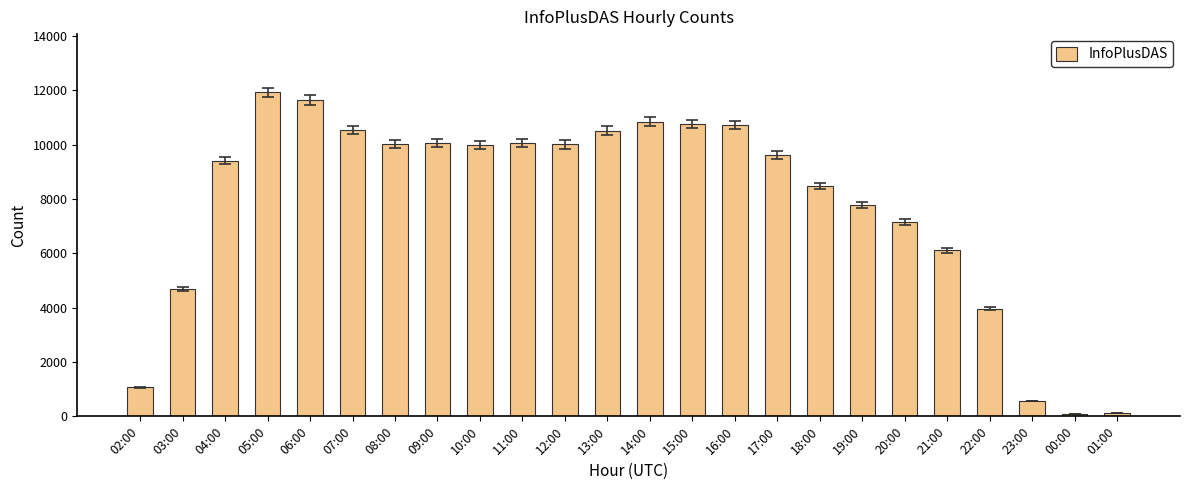

What is the ratio of the value at 10:00 to the value at 21:00?

1.6